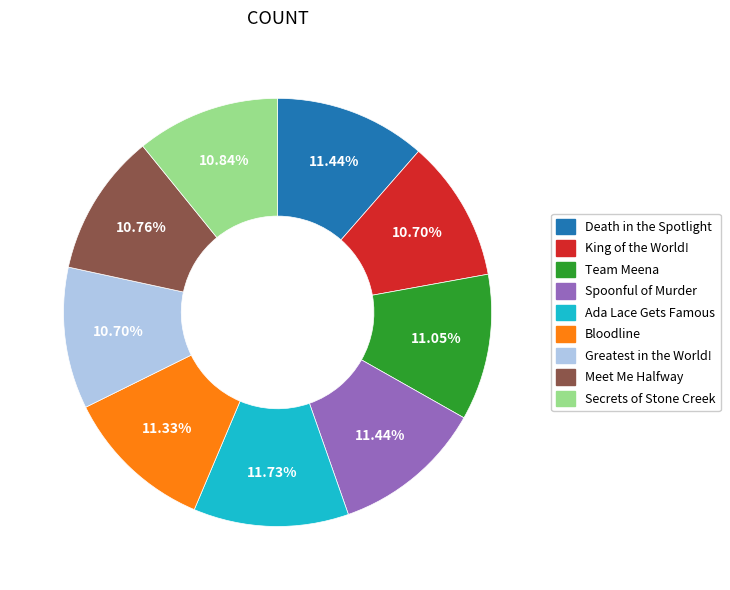

To the nearest percent, what is the combined percentage of Team Meena and Meet Me Halfway?

22%